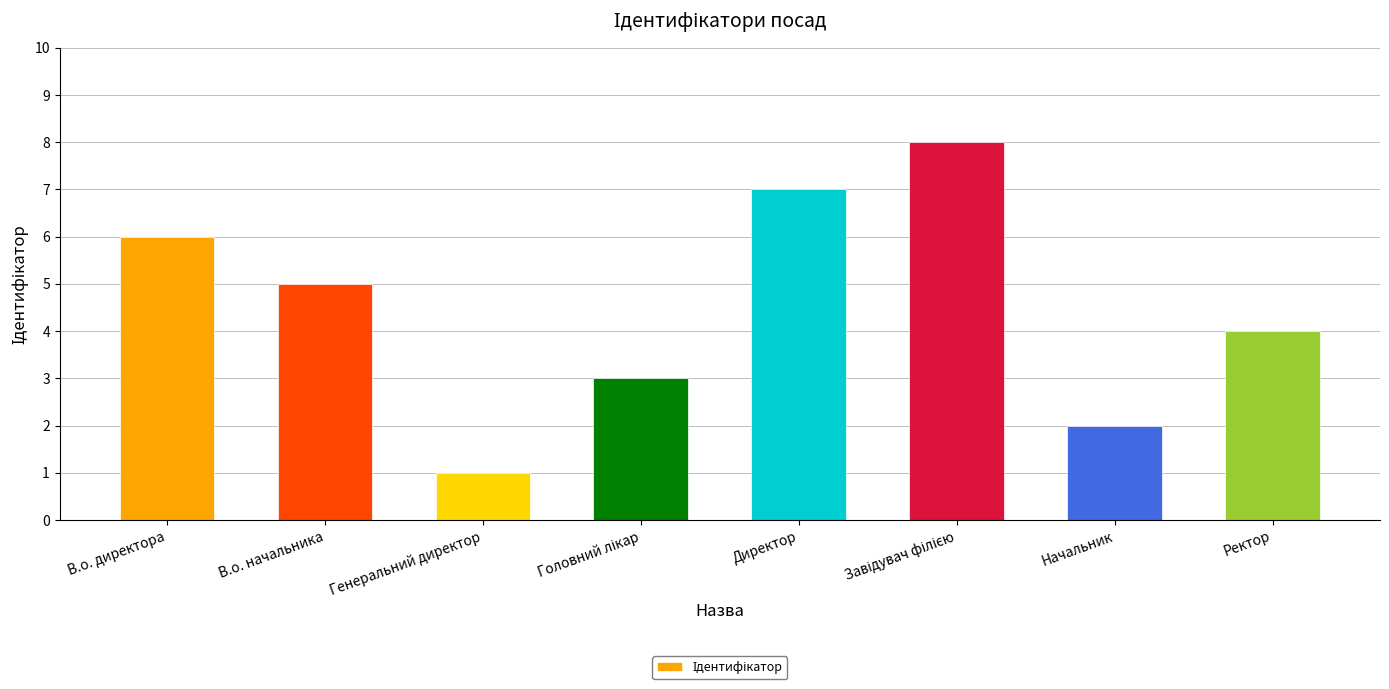

What is the change in value from В.о. директора to Директор?

+1